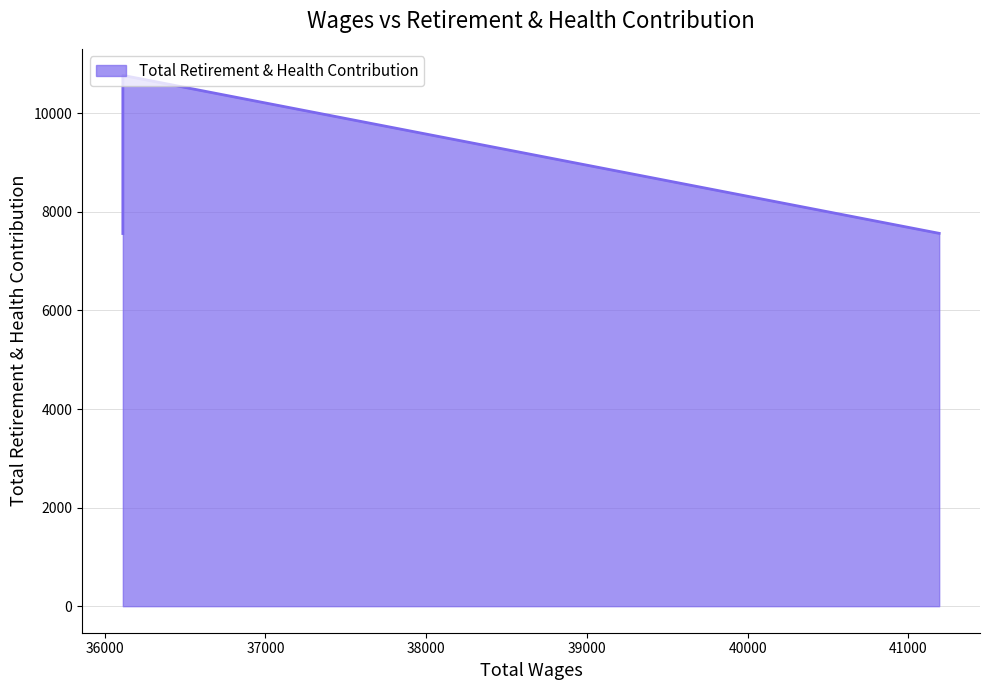

Where is the data nearest to the value 9165?

36113.0